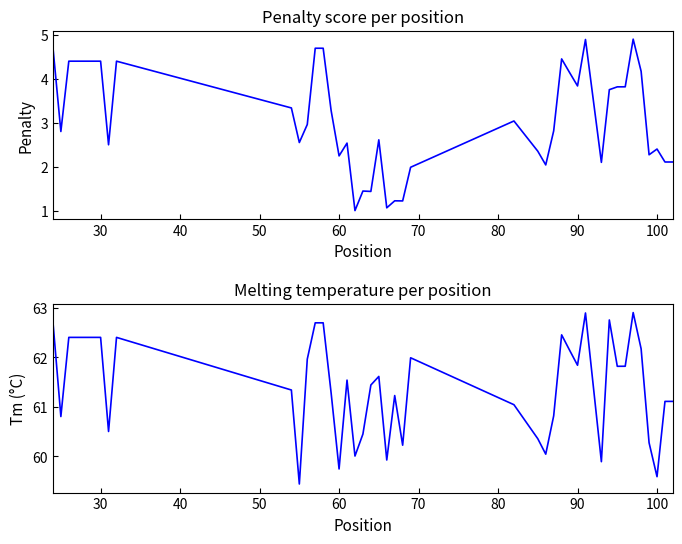

Rank the series by their maximum value, from lowest to highest.

Penalty, Tm (°C)